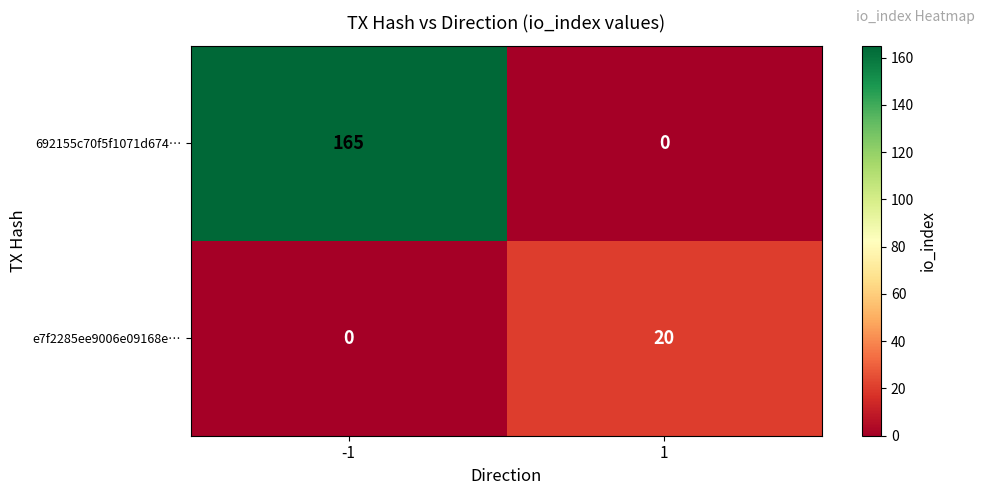

Which series changed the most between -1 and 1?

692155c70f5f1071d674…